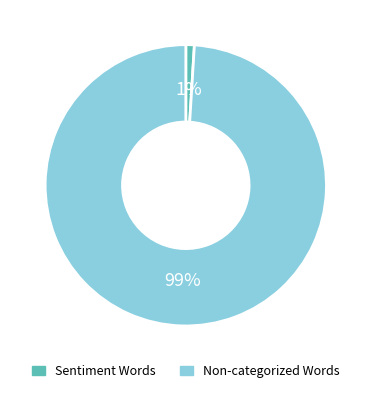

To the nearest percent, what is the difference between the largest and smallest slice percentages?

98%